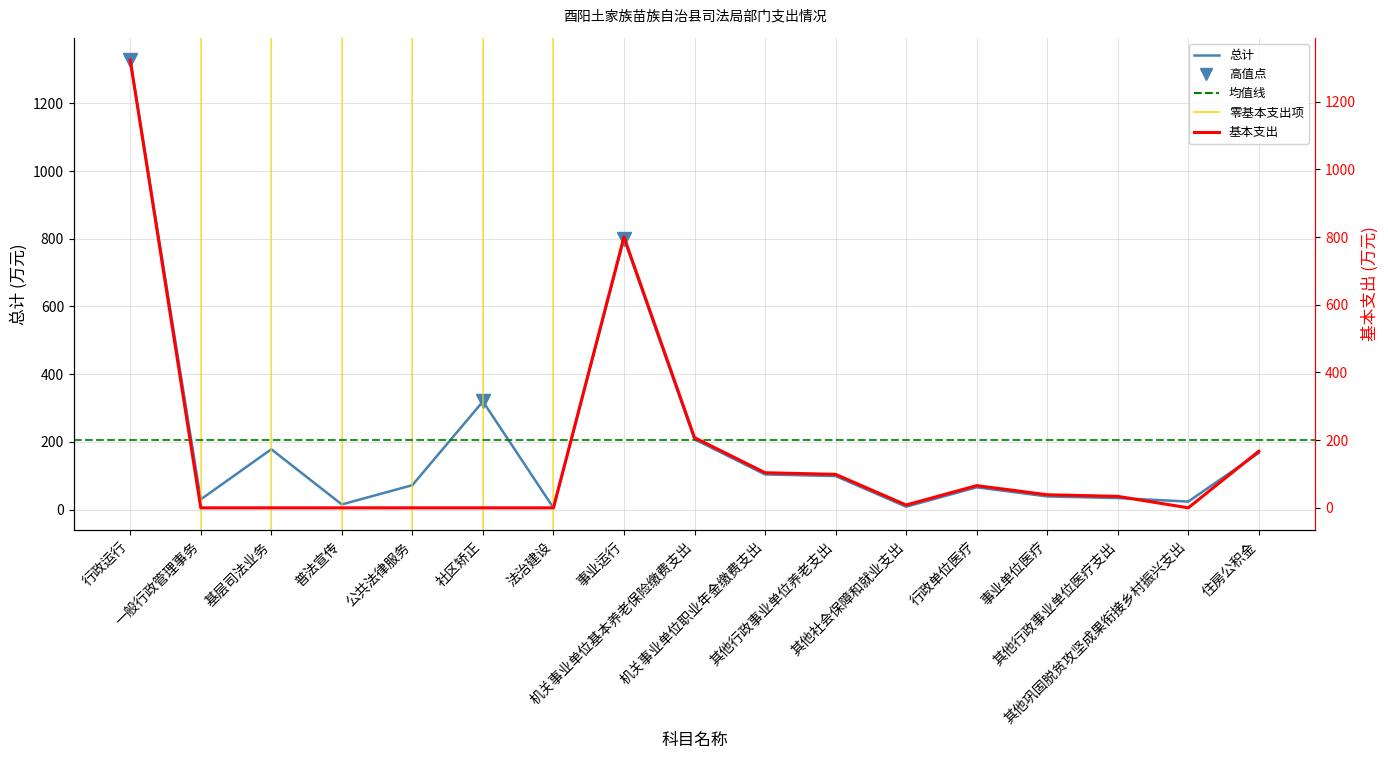

Rank the series by their maximum value, from highest to lowest.

总计, 基本支出